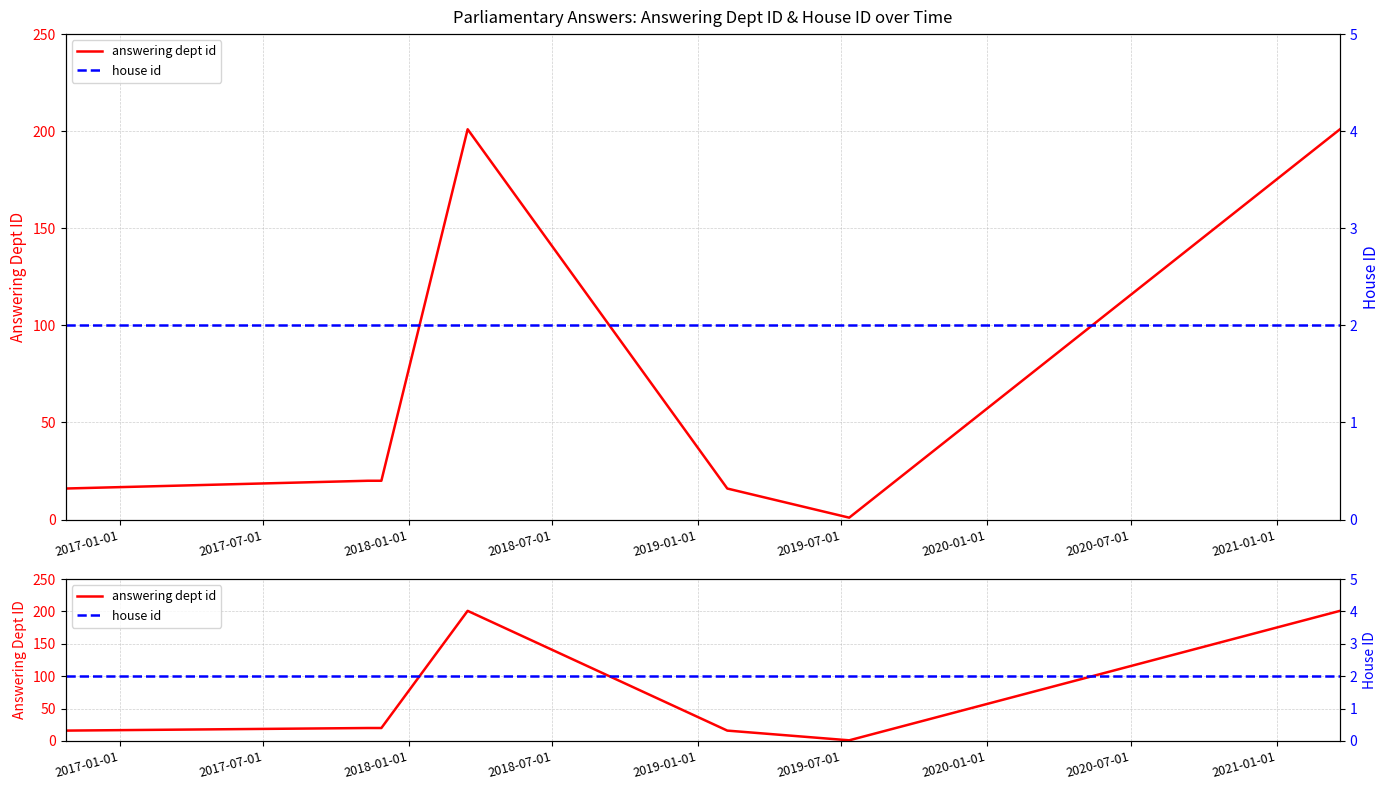

What is the spread (max minus min) of values at 2018-01-01?

18